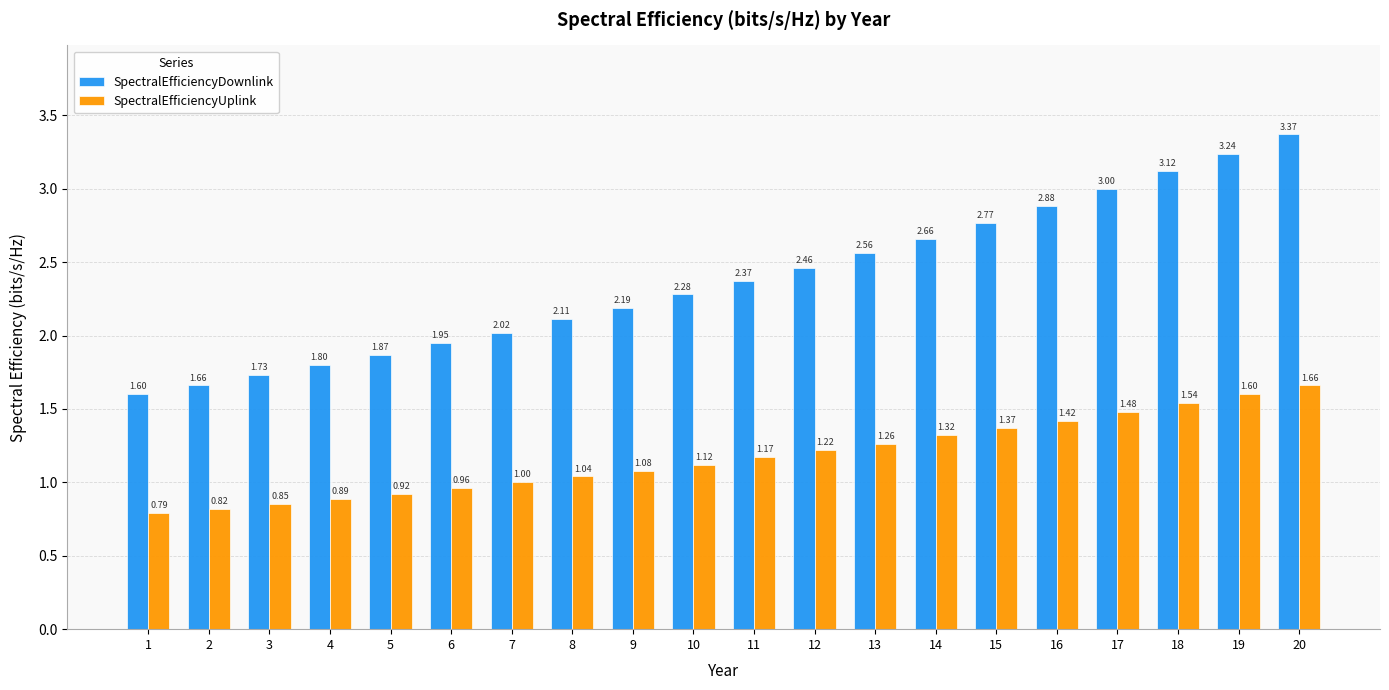

What is the difference between the SpectralEfficiencyDownlink values at 8 and 3?

0.4